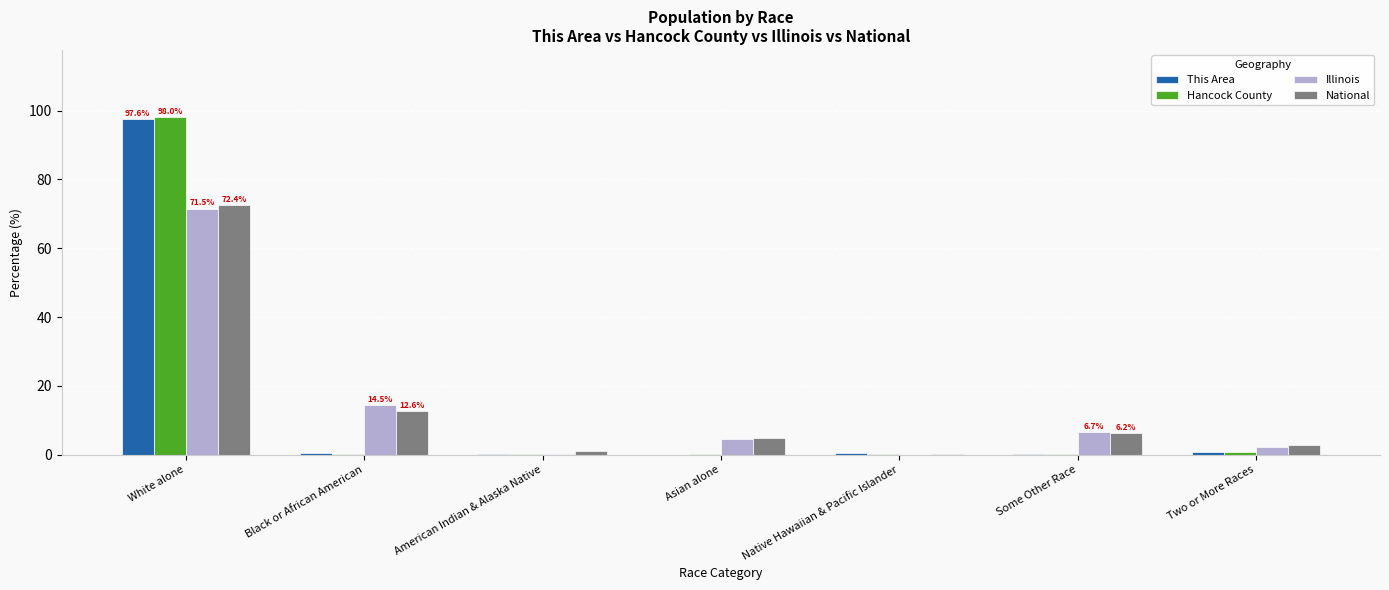

True or false: National has a value of 2.9 at Two or More Races.

True